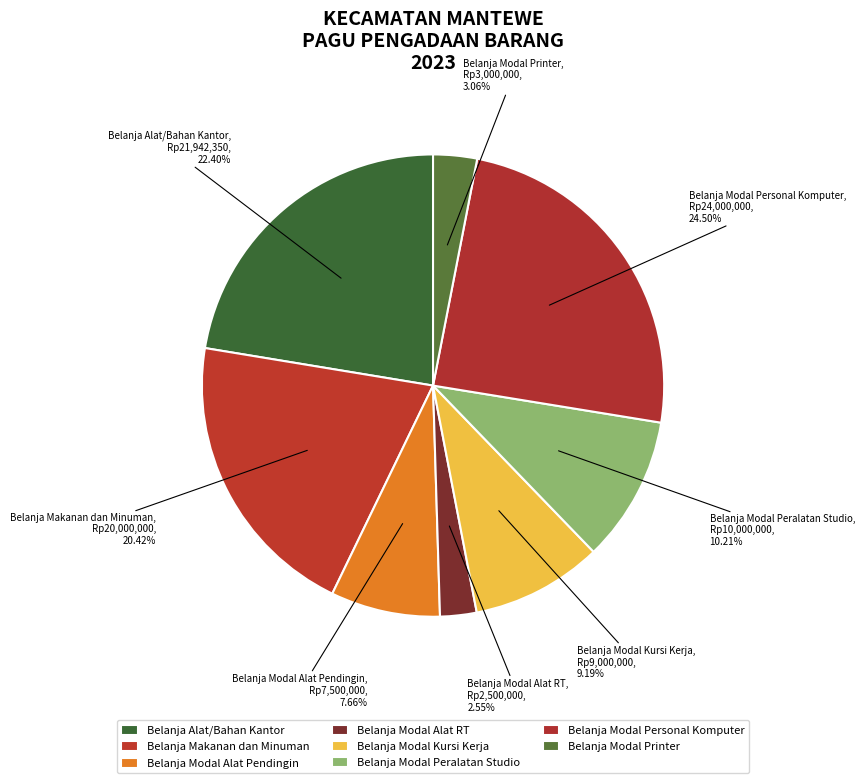

What is the smallest slice in the pie chart?

Belanja Modal Alat RT